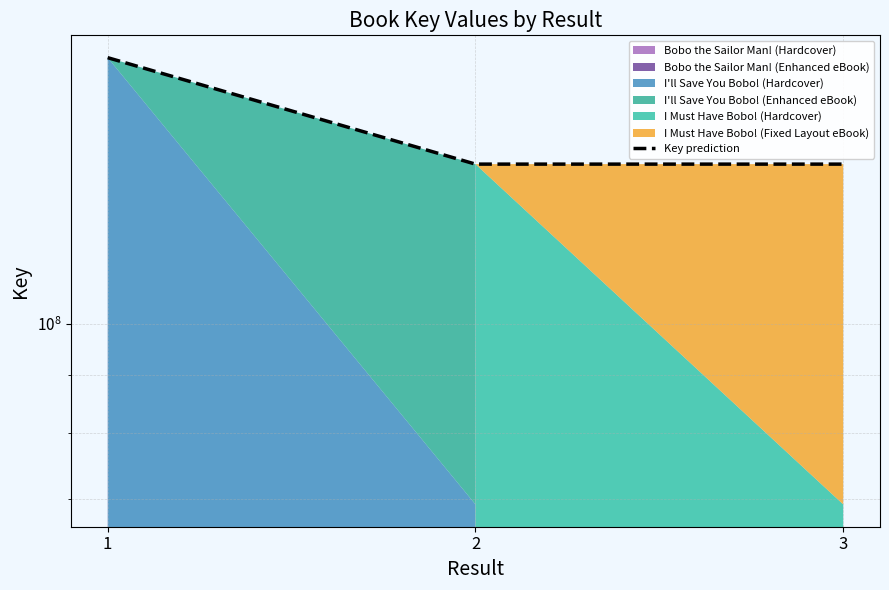

At which category does the chart reach its minimum across all series?

3